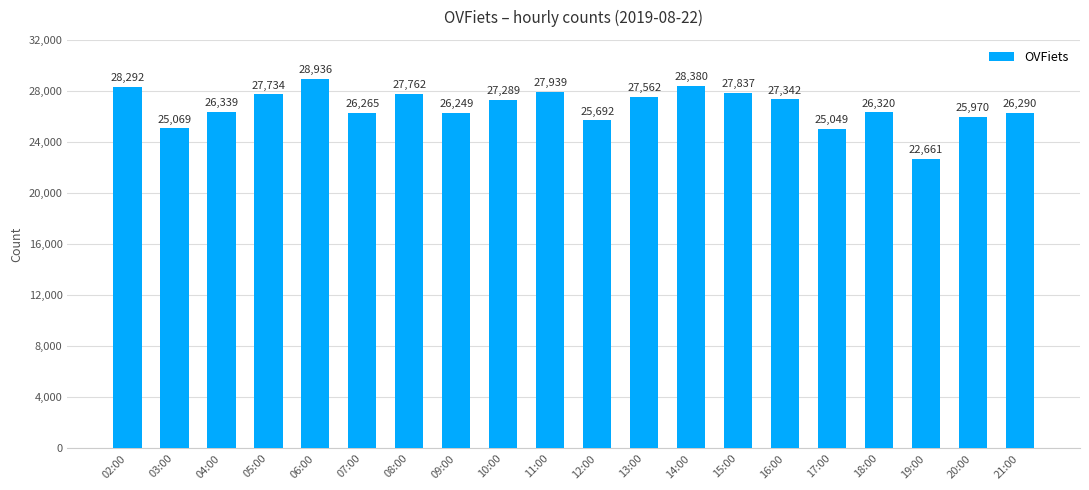

List the labels in order of value, largest first.

06:00, 14:00, 02:00, 11:00, 15:00, 08:00, 05:00, 13:00, 16:00, 10:00, 04:00, 18:00, 21:00, 07:00, 09:00, 20:00, 12:00, 03:00, 17:00, 19:00